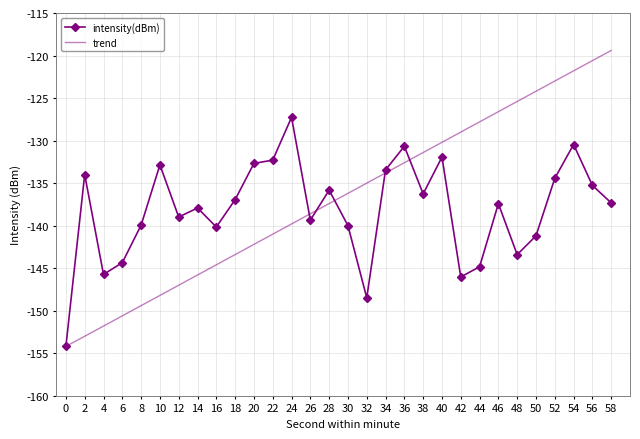

Read the trend value at 28.

-137.4